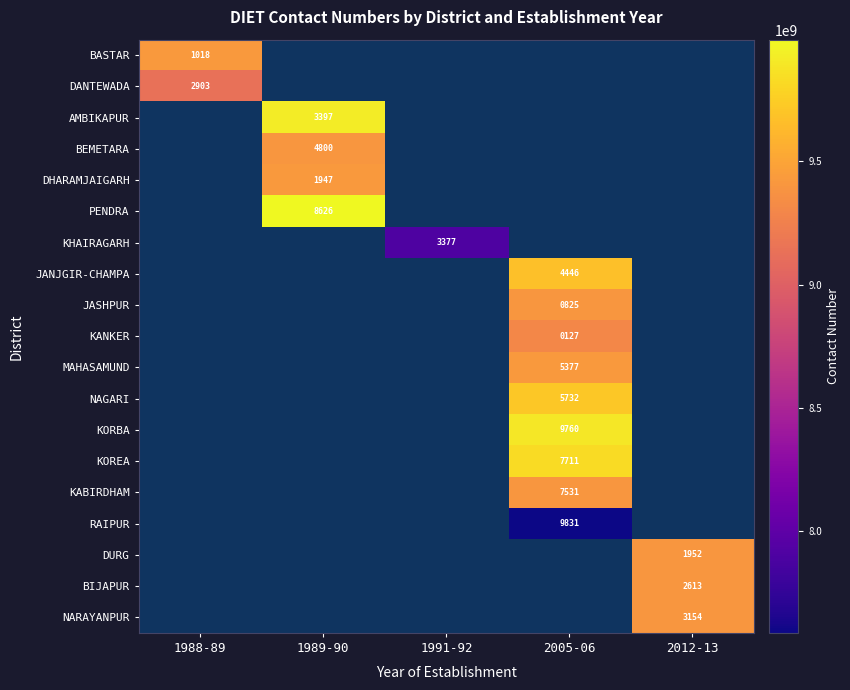

True or false: MAHASAMUND has a value of 7785 at 2005-06.

False